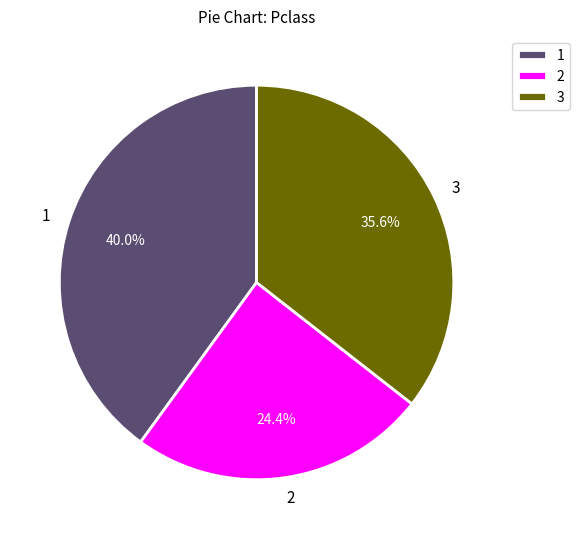

What is the ratio of the value at 3 to the value at 1?

0.9